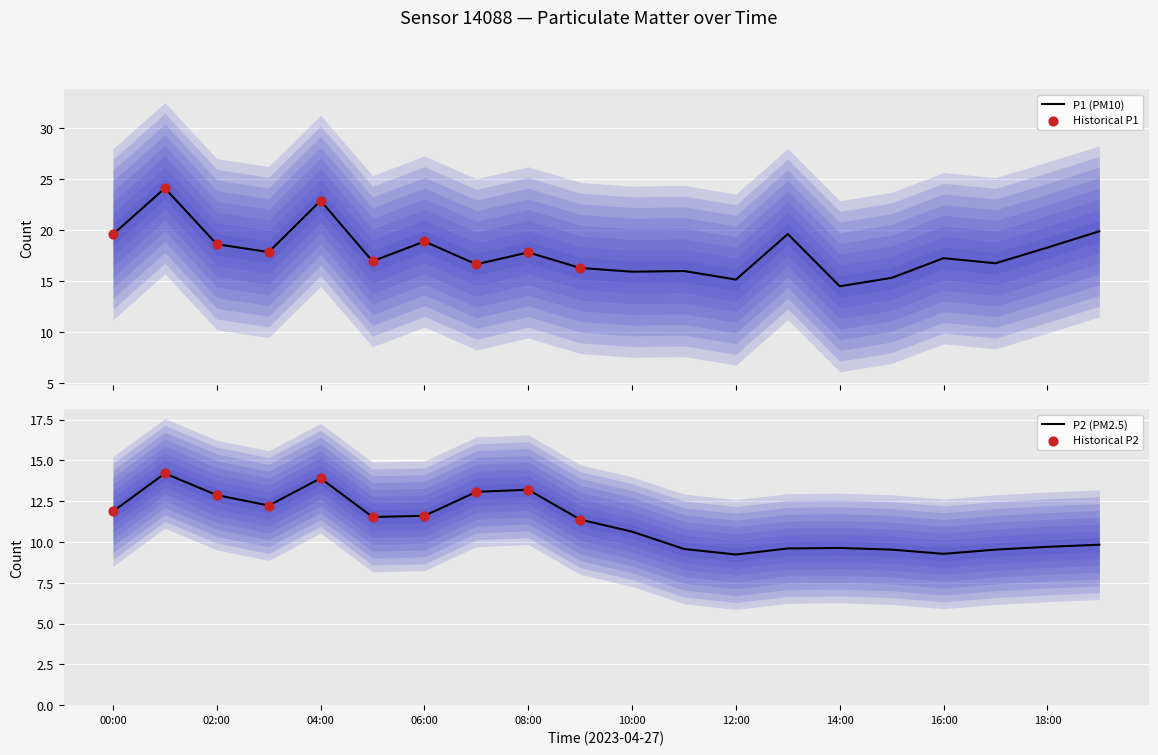

Which series contains the highest Y value?

P1